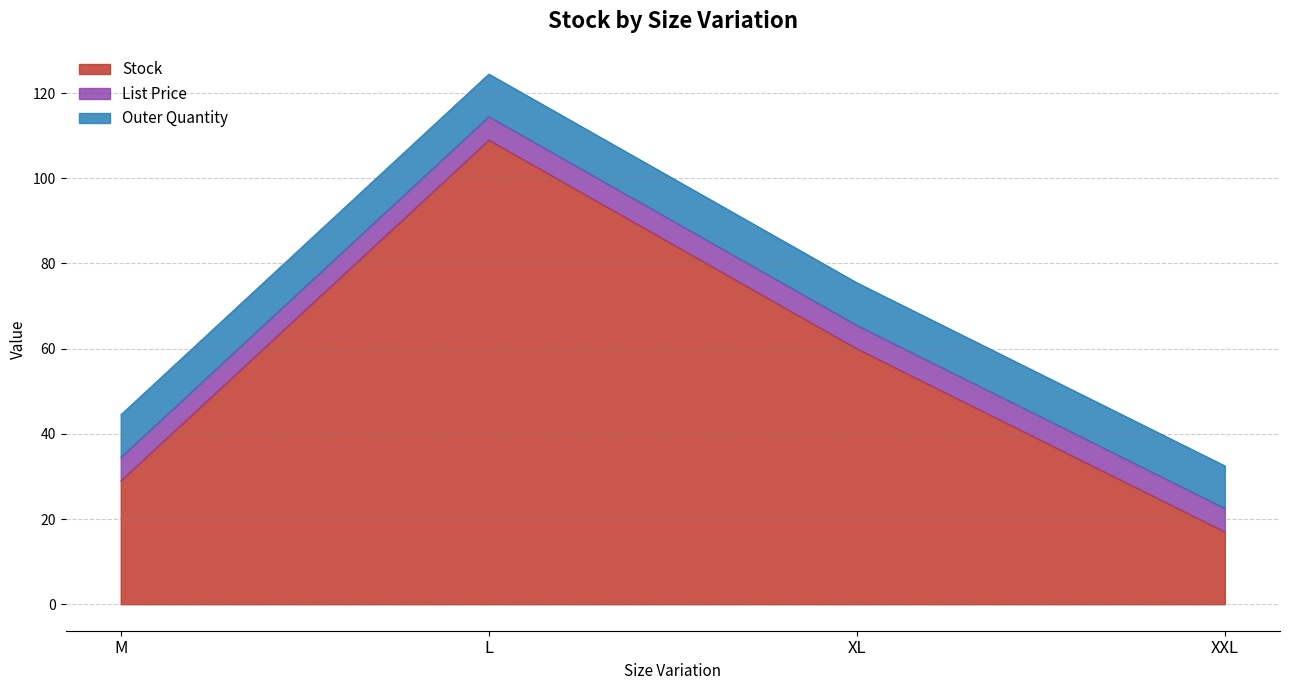

What are all the series names shown in the legend?

Stock, List Price, Outer Quantity